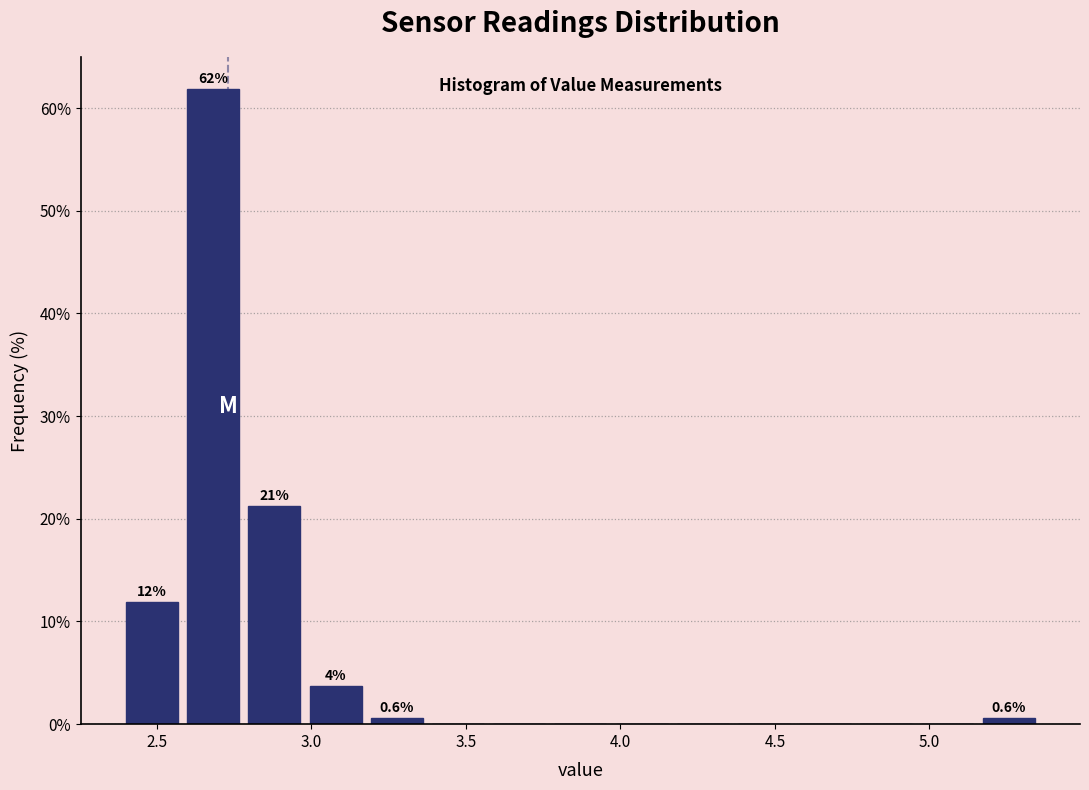

Around what value on the x-axis is the tallest bar? Give the approximate position of its centre, as read against the axis.

2.70